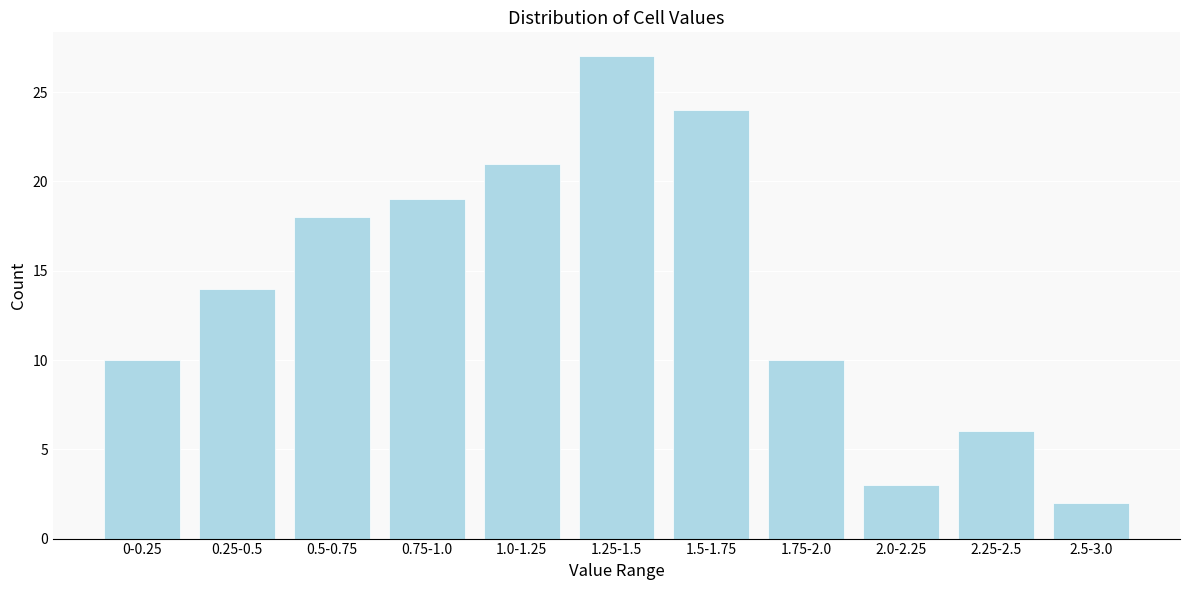

Reading left to right, extract all data points from this chart.

10	14	18	19	21	27	24	10	3	6	2